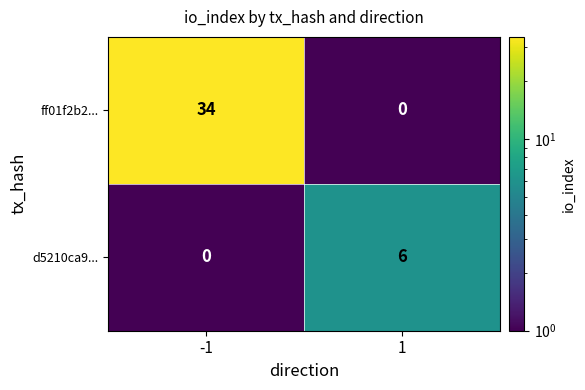

Reading right to left, what are all the values shown in this chart?

ff01f2b2...: 0	34
d5210ca9...: 6	0